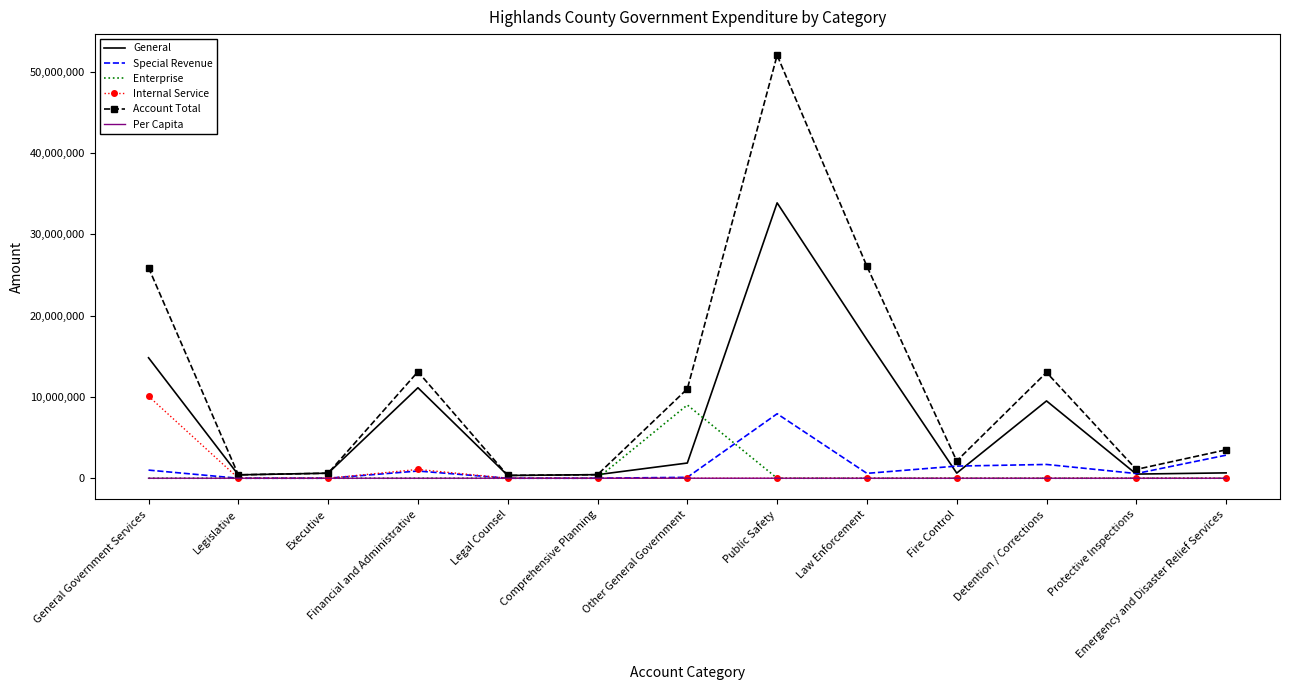

What is the difference between the Internal Service values at Emergency and Disaster Relief Services and Financial and Administrative?

1082383.0